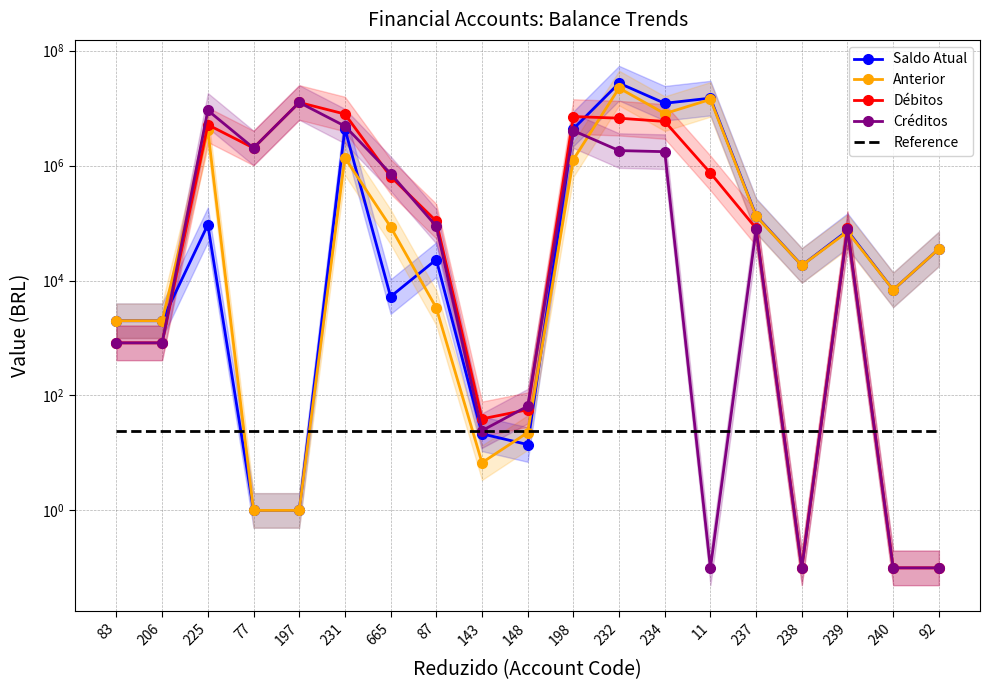

At which category is the sum across all series the highest?

232